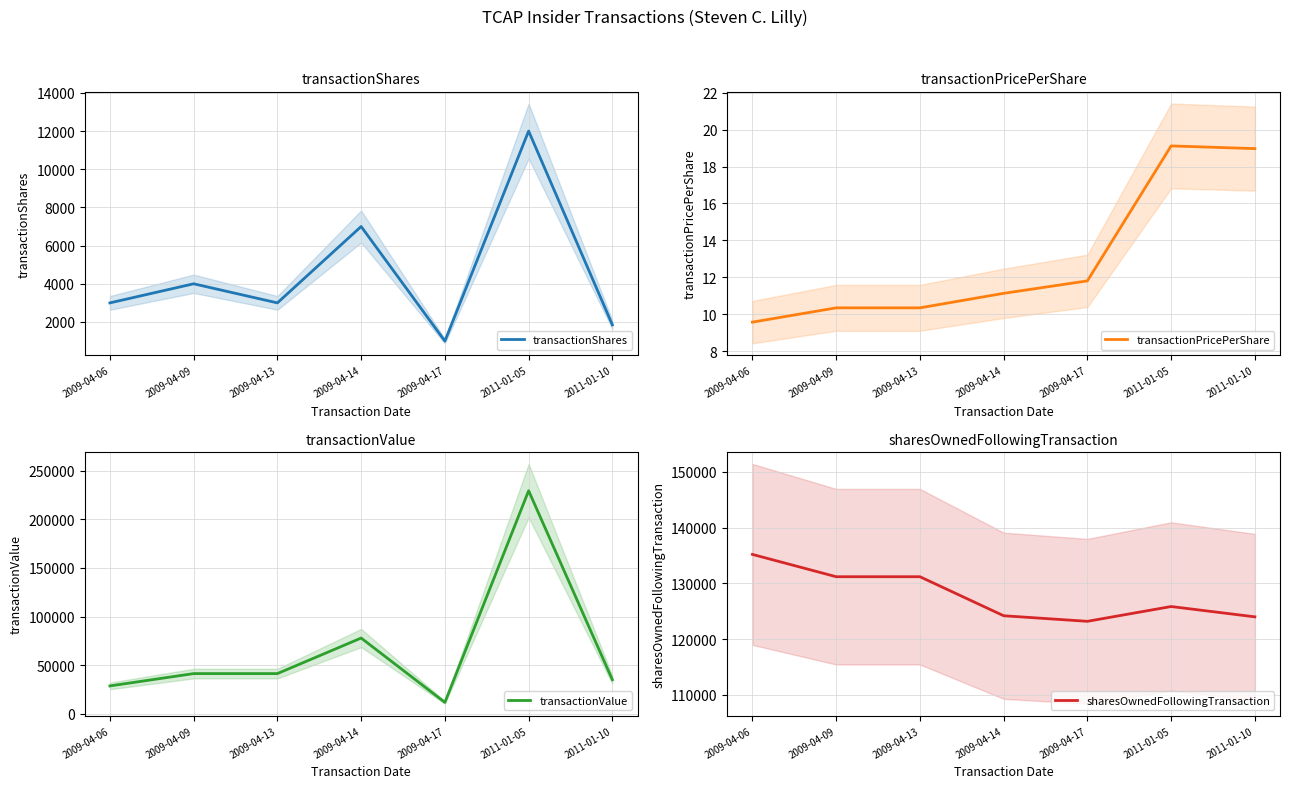

What is the difference between the maximum and minimum values in the sharesOwnedFollowingTransaction series?

12000